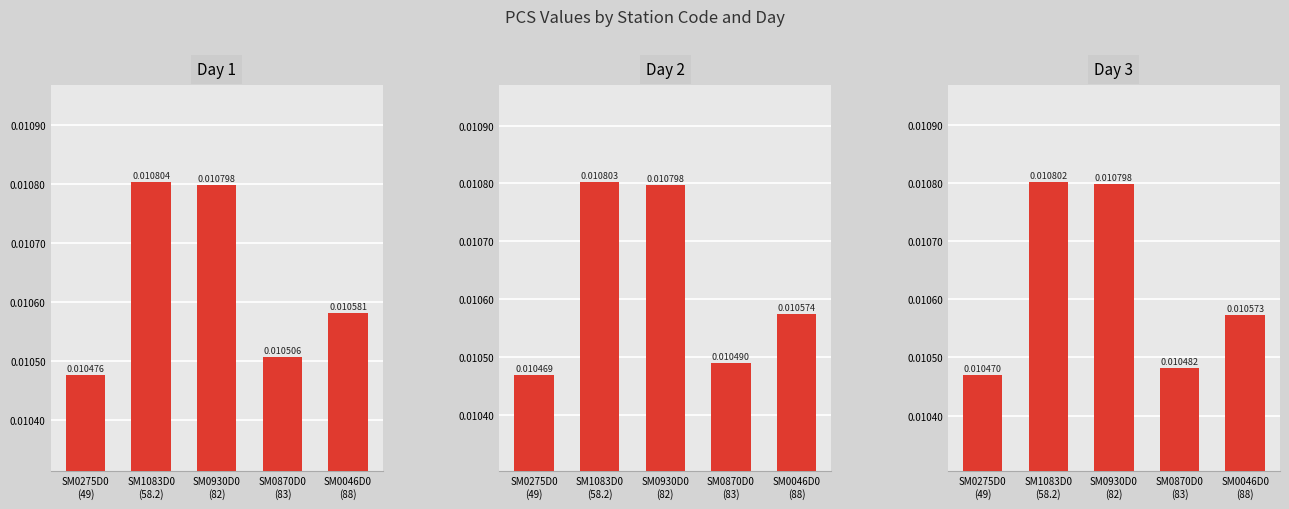

What is the label of the 5th bar from the left?

SM0046D0
(88)